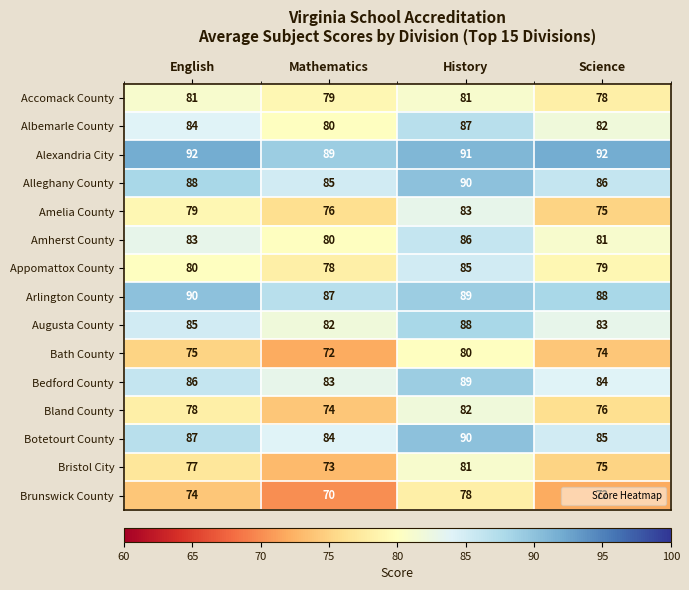

At how many categories does at least one series exceed 81?

4